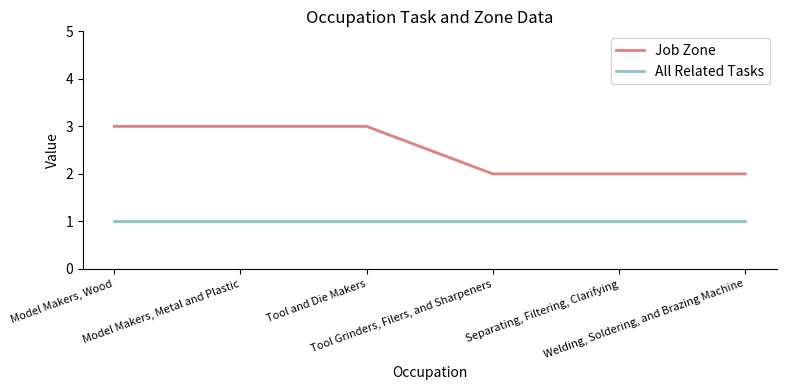

Does the chart have visible grid lines?

No